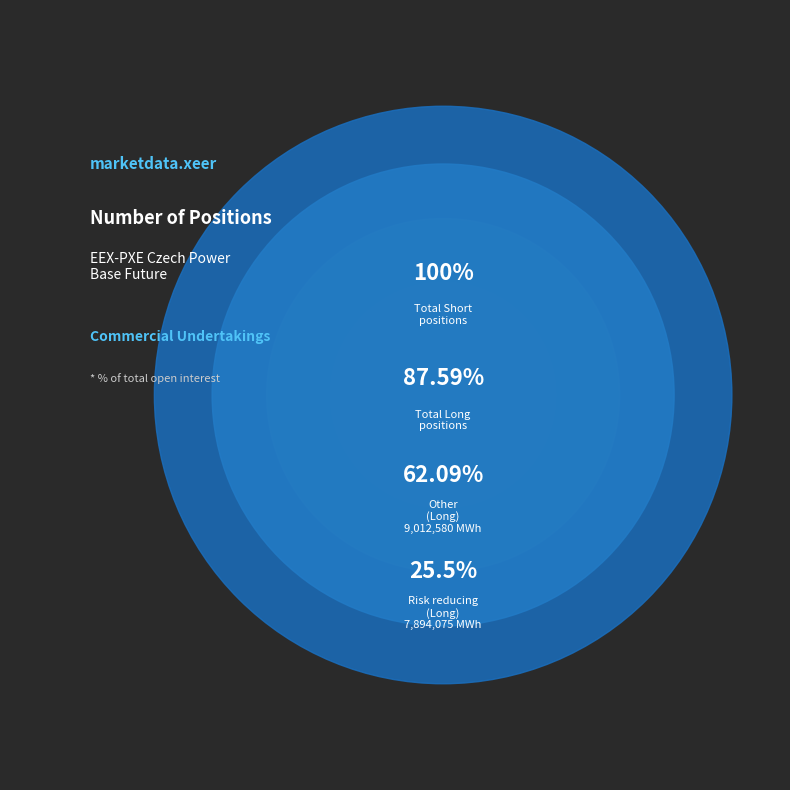

The Short
(Operators compliance) slice represents 1% of the pie. True or false?

False